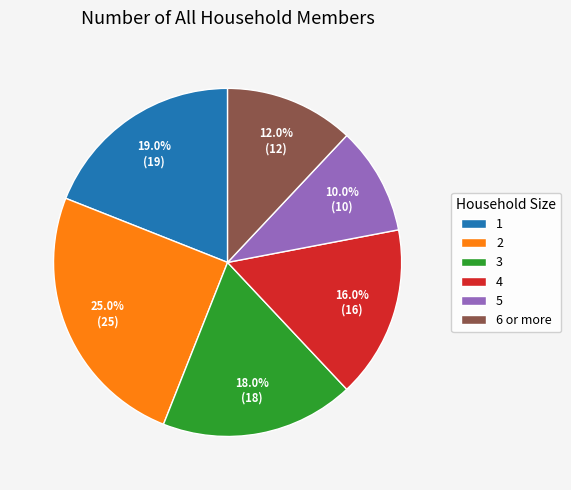

To the nearest percent, what percentage of the pie is 3?

18%